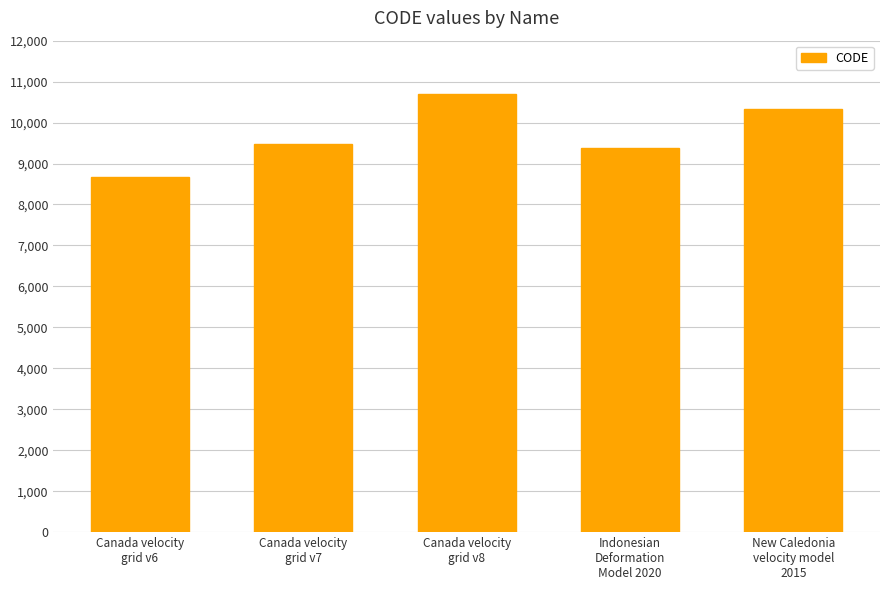

What is the sum of the values at New Caledonia
velocity model
2015 and Canada velocity
grid v8?

21030